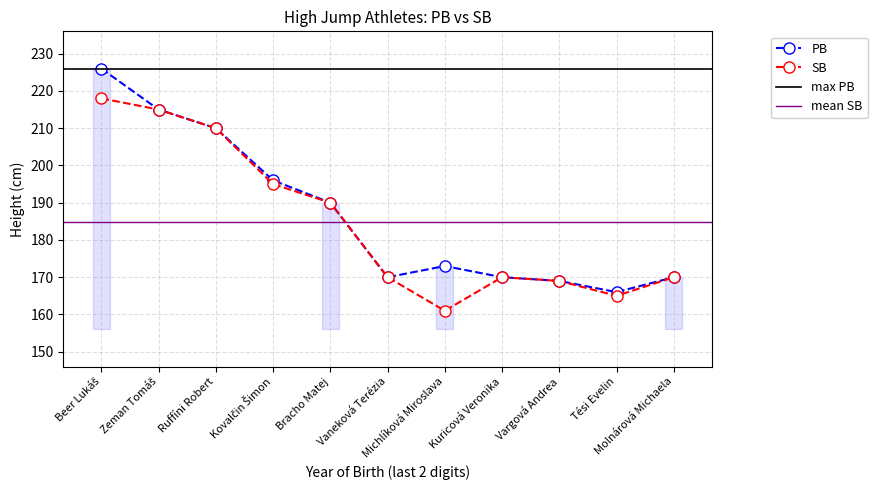

Where does the SB series first go above 170?

Beer Lukáš